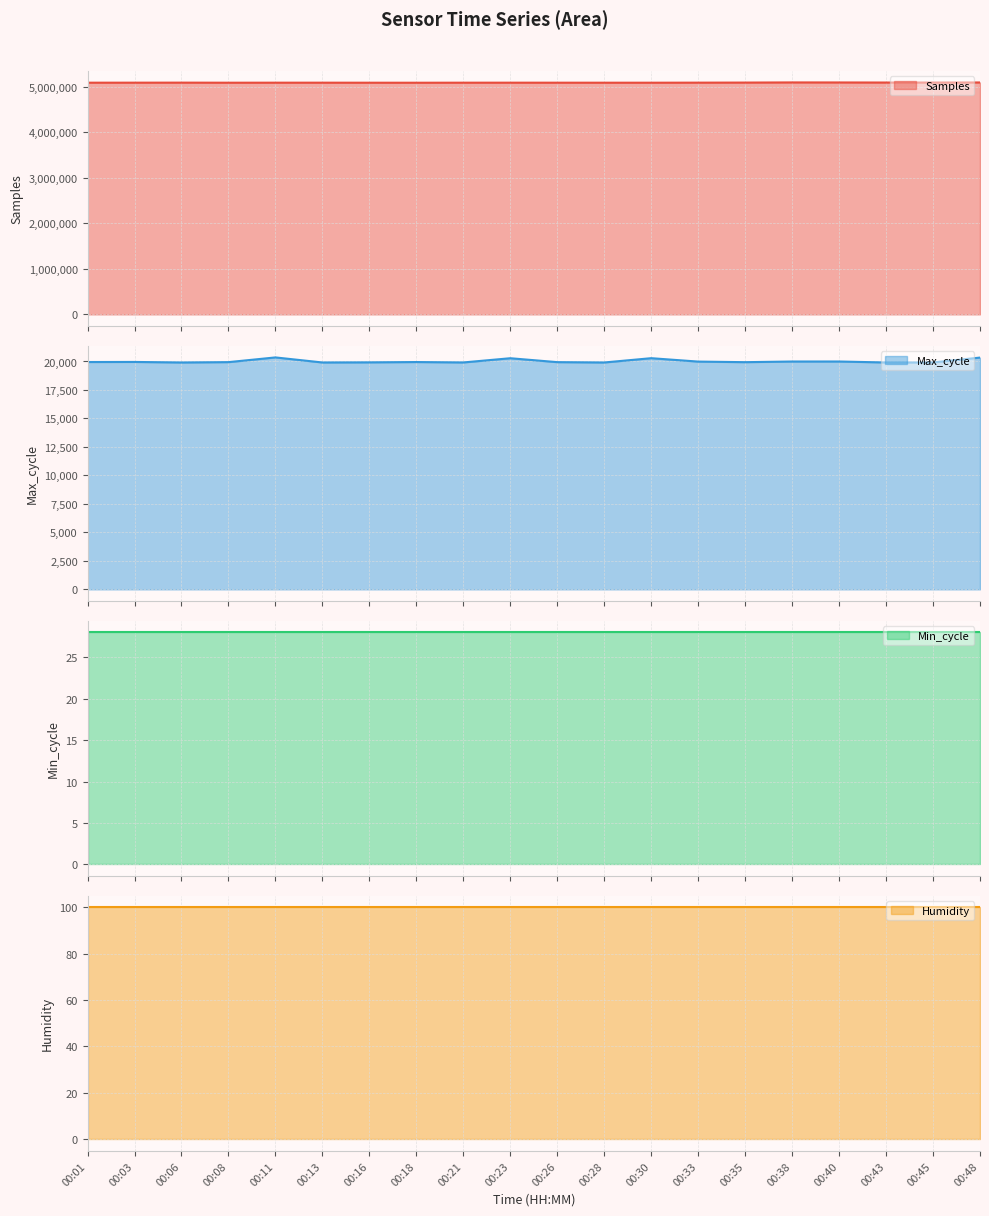

True or false: Max_cycle and Samples intersect in this chart.

False